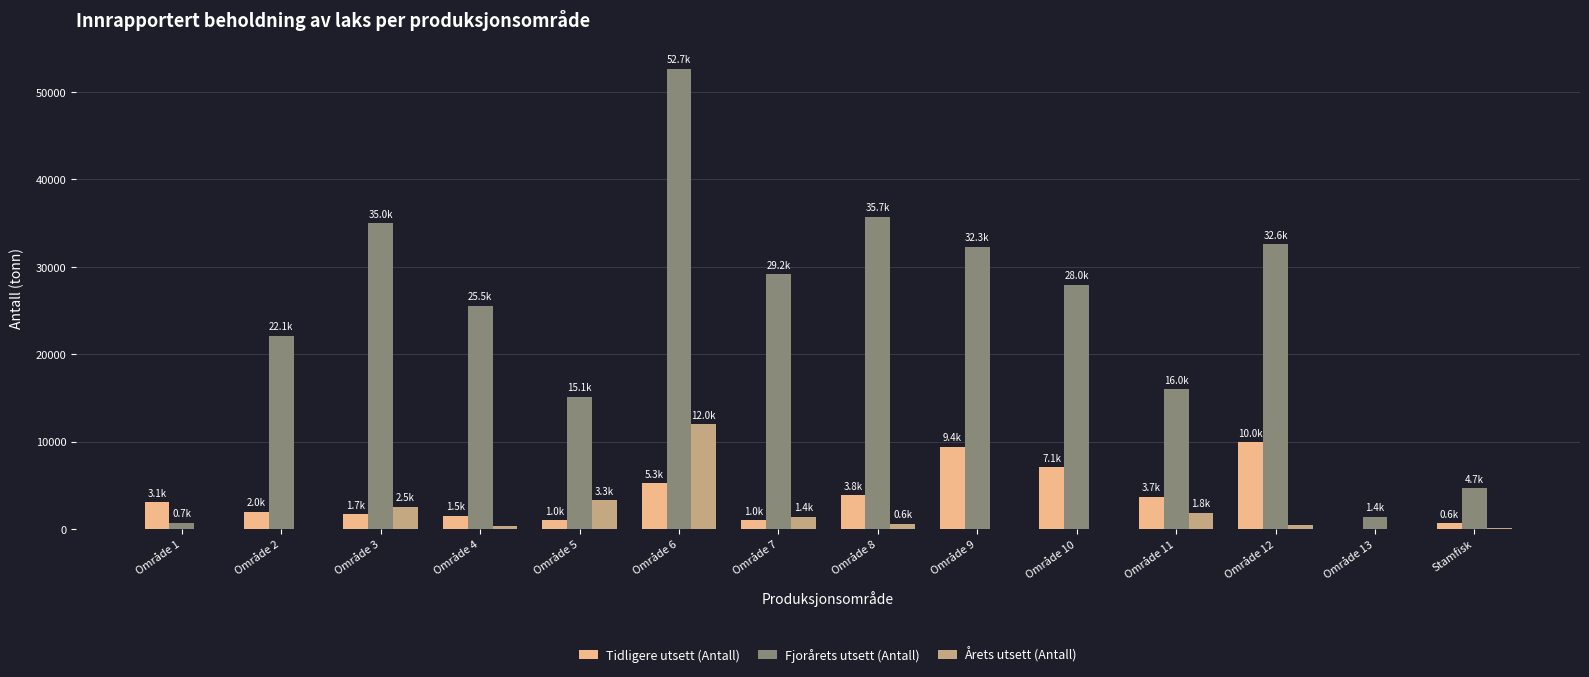

The value of Fjorårets utsett (Antall) at Område 8 is 35748.4. True or false?

True